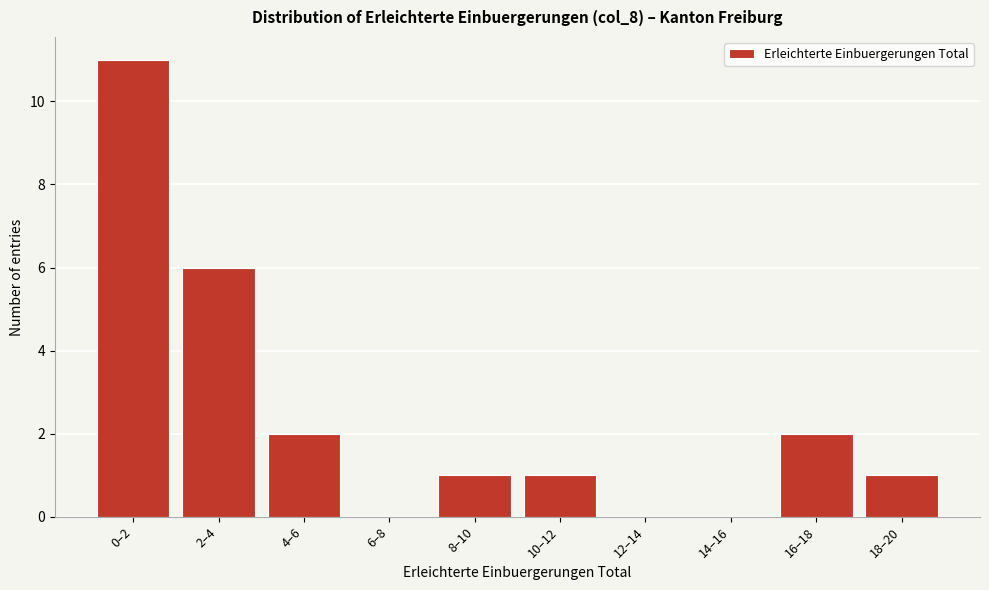

Reading left to right, list all the values displayed in this chart.

0–2=11	2–4=6	4–6=2	6–8=0	8–10=1	10–12=1	12–14=0	14–16=0	16–18=2	18–20=1